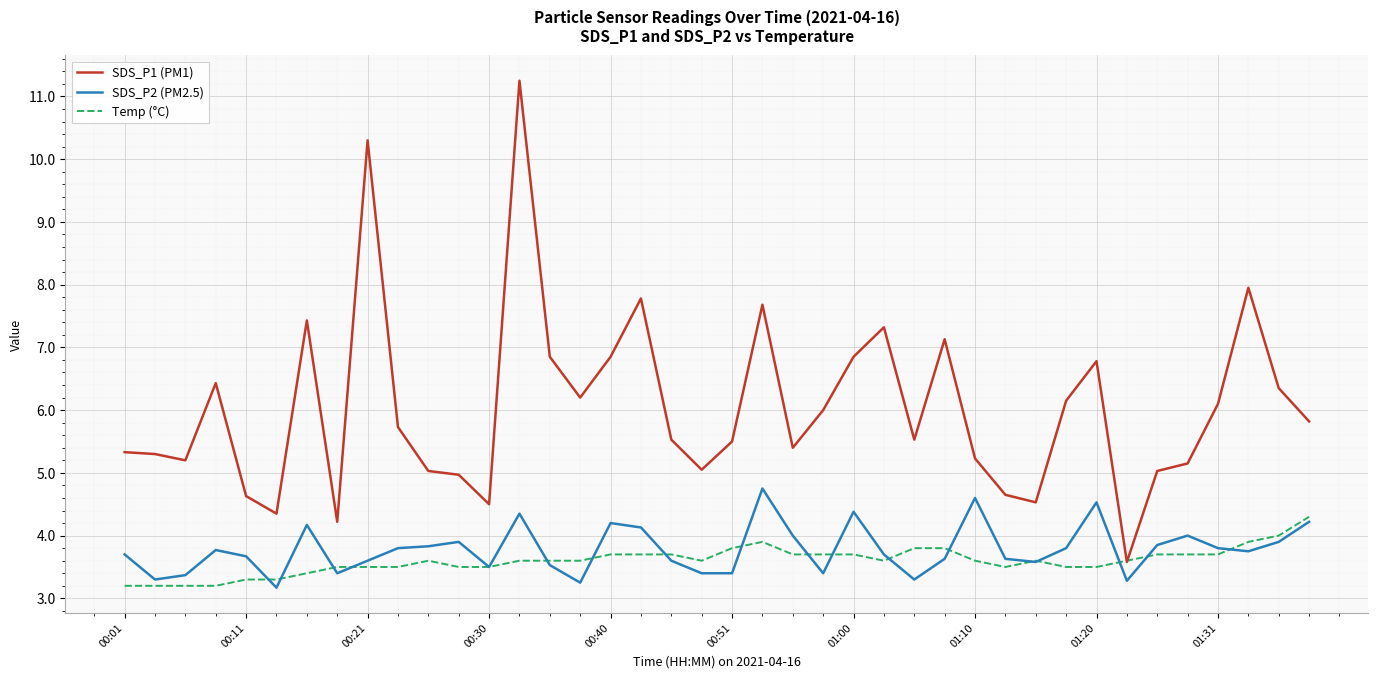

Rank the series by their maximum value, from lowest to highest.

Temp (°C), SDS_P2 (PM2.5), SDS_P1 (PM1)